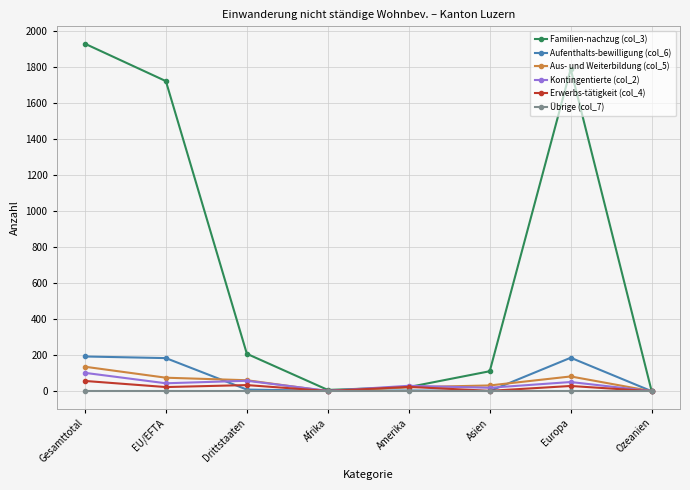

Does the chart have visible grid lines?

Yes